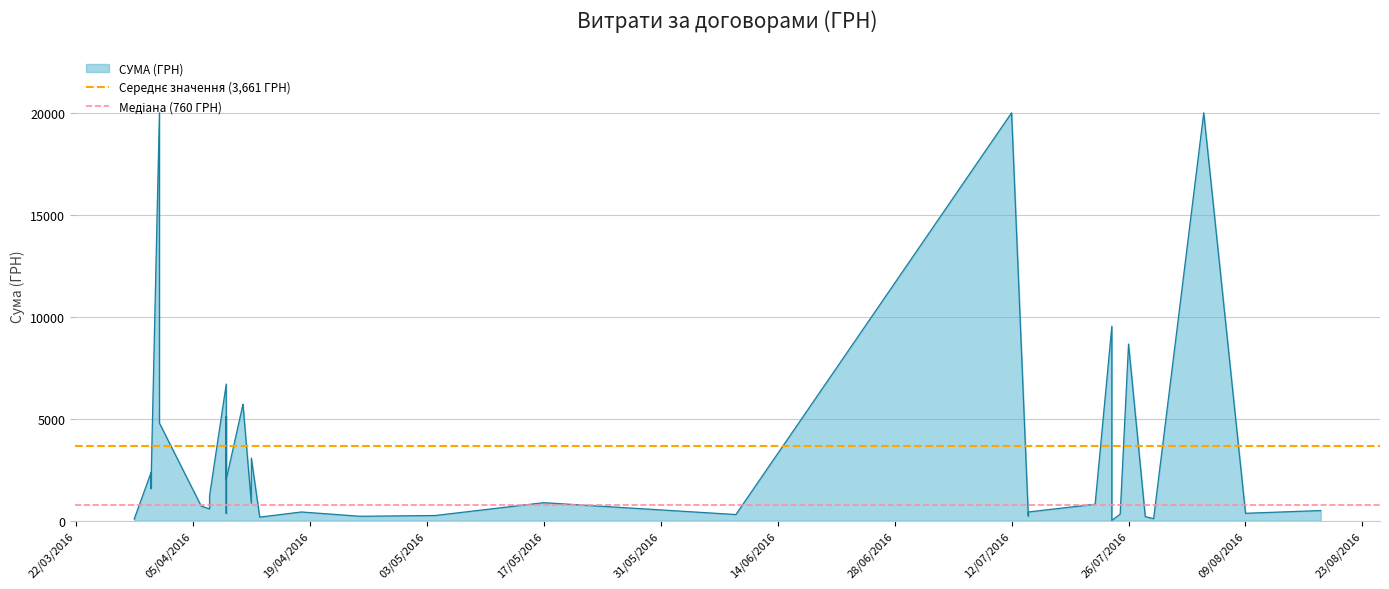

Rank the series at 22/03/2016 from highest to lowest value.

Середнє значення (3,661 ГРН), Медіана (760 ГРН)